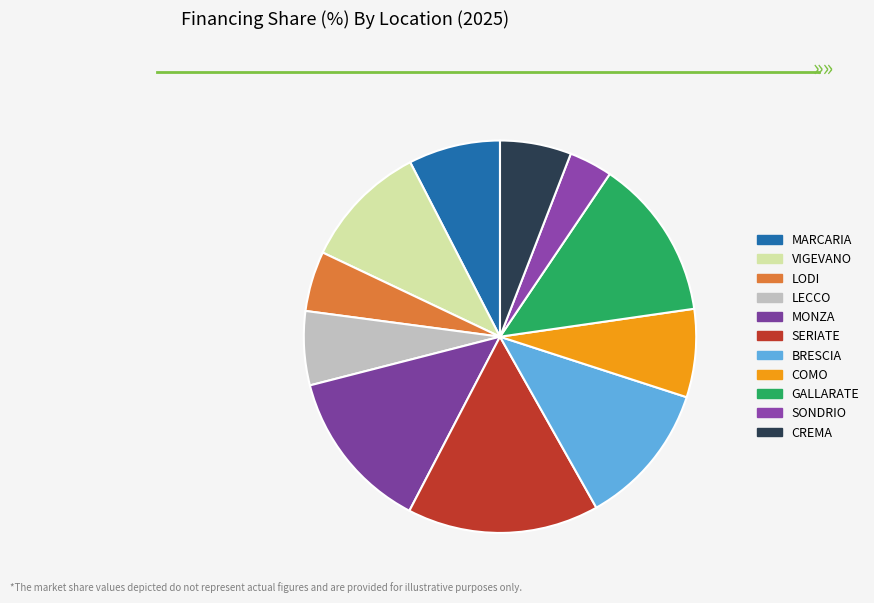

Which slice is the largest?

SERIATE